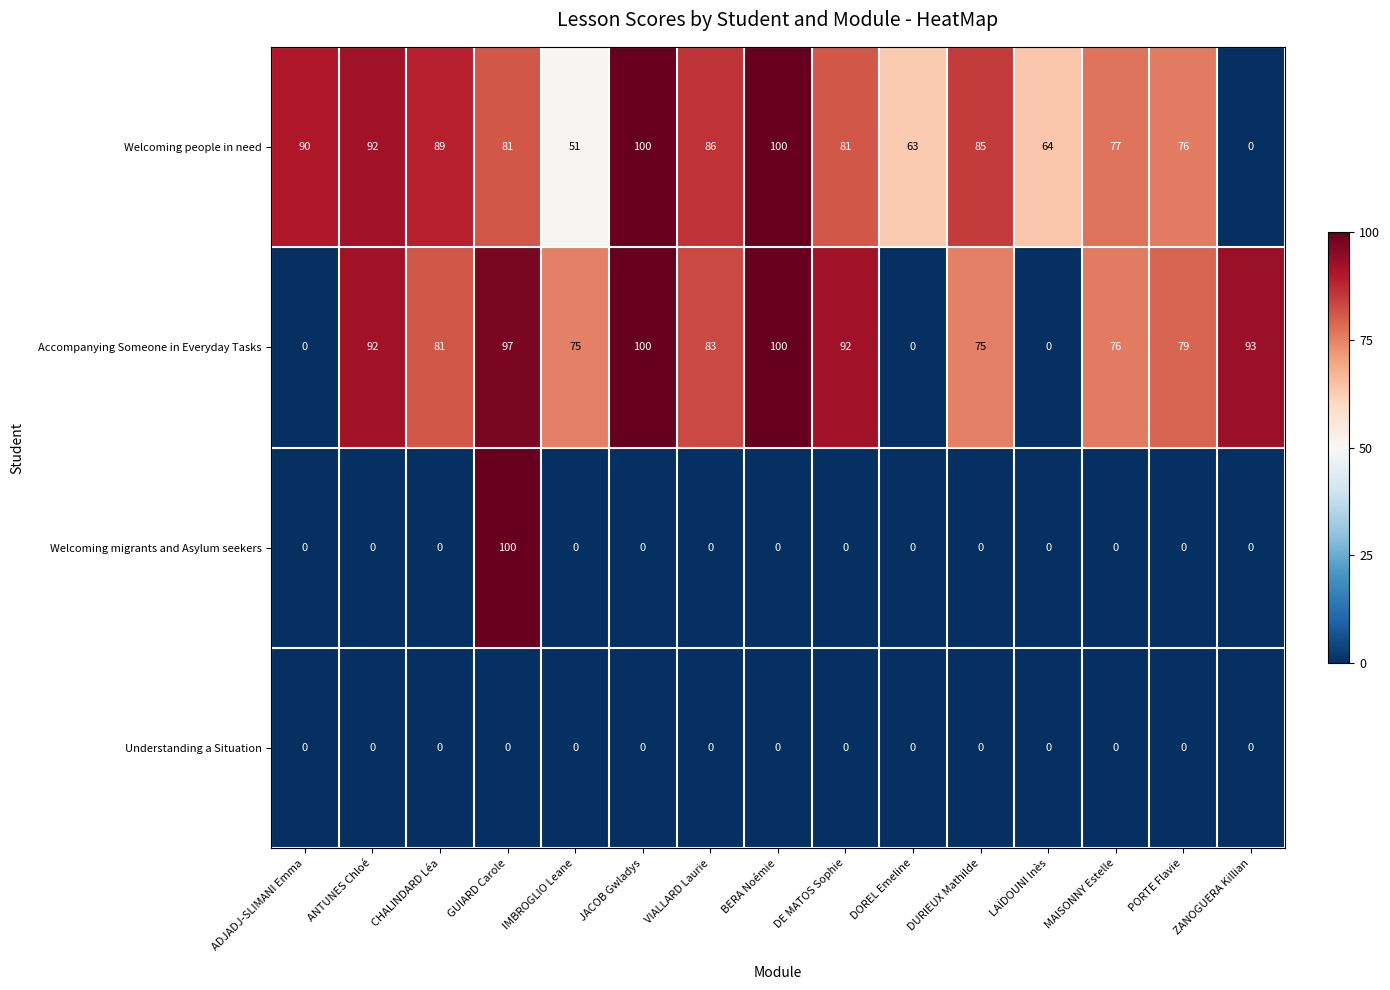

How many distinct data groups are displayed?

4